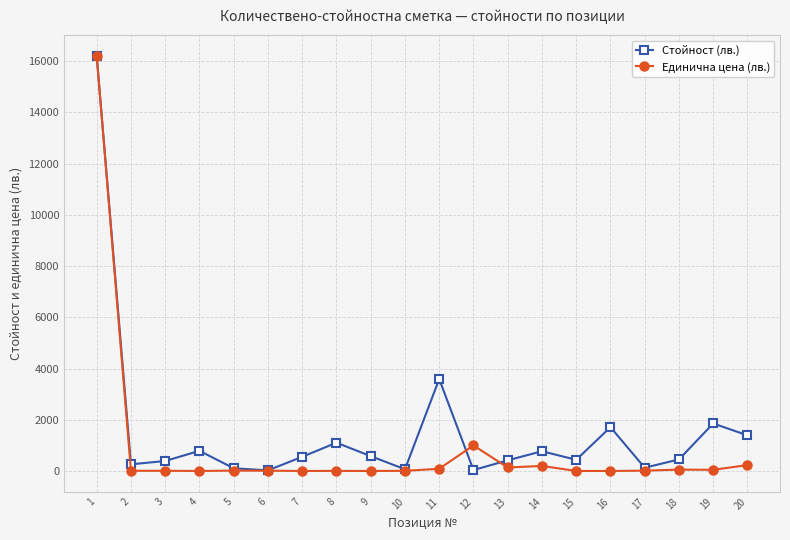

Does the chart have visible grid lines?

Yes